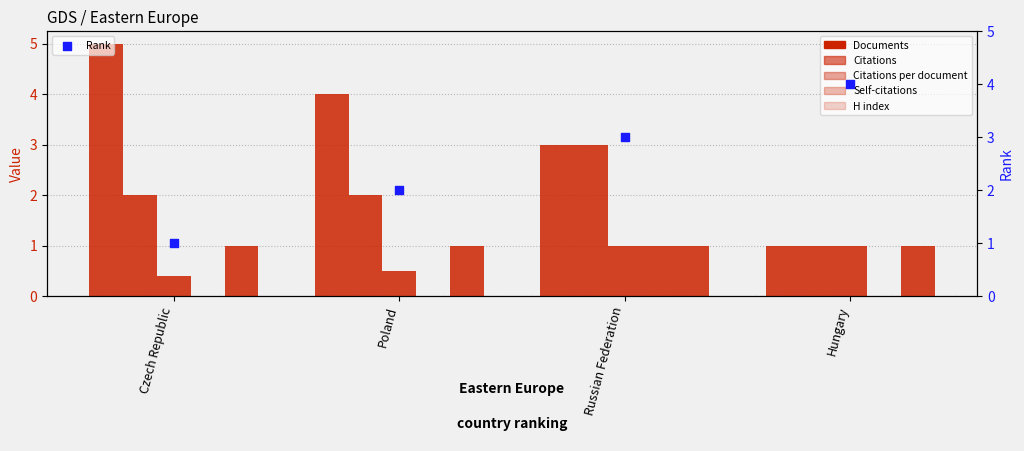

At how many categories does at least one series exceed 1?

4